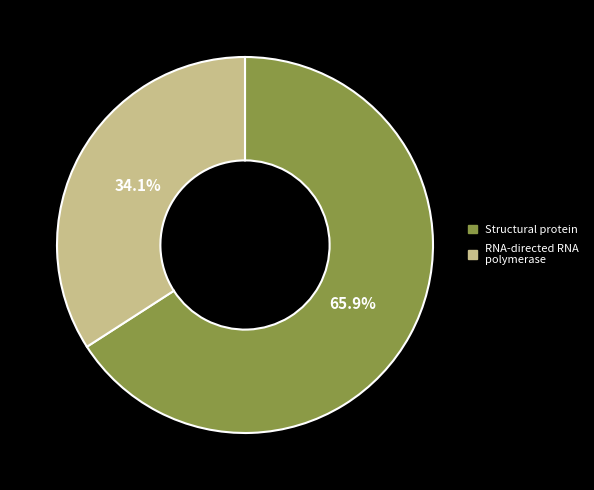

Does RNA-directed RNA polymerase account for over 50% of the chart?

No